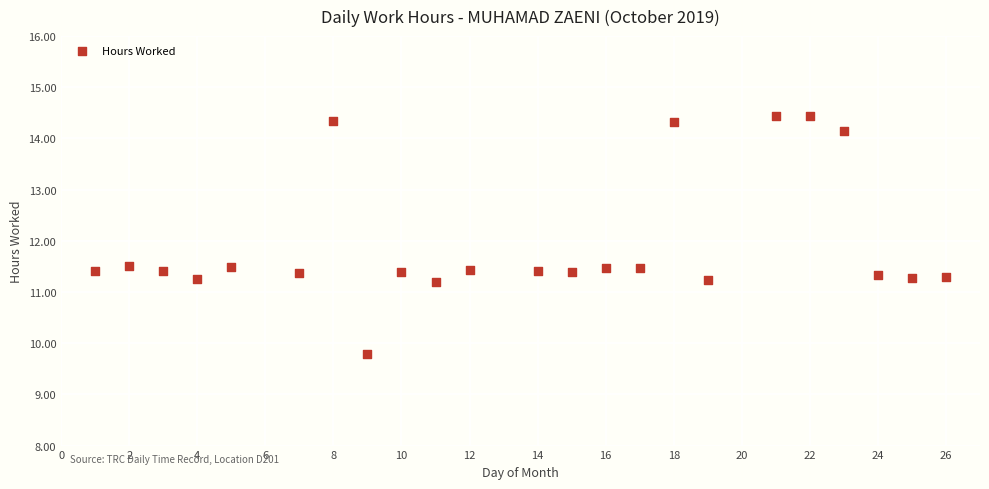

What is the range of Y values (max minus min)?

4.7